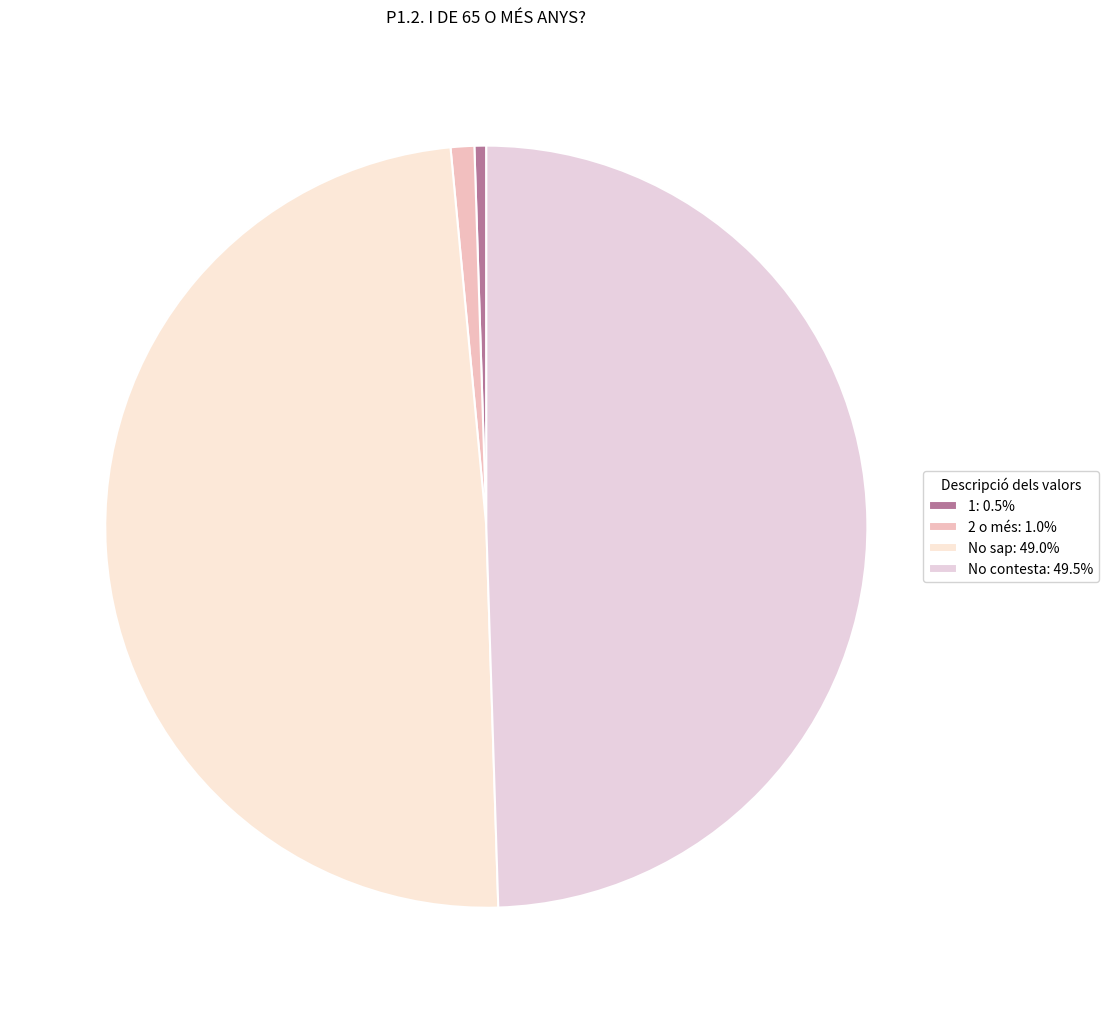

To the nearest percent, what is the difference between the largest and smallest slice percentages?

49%